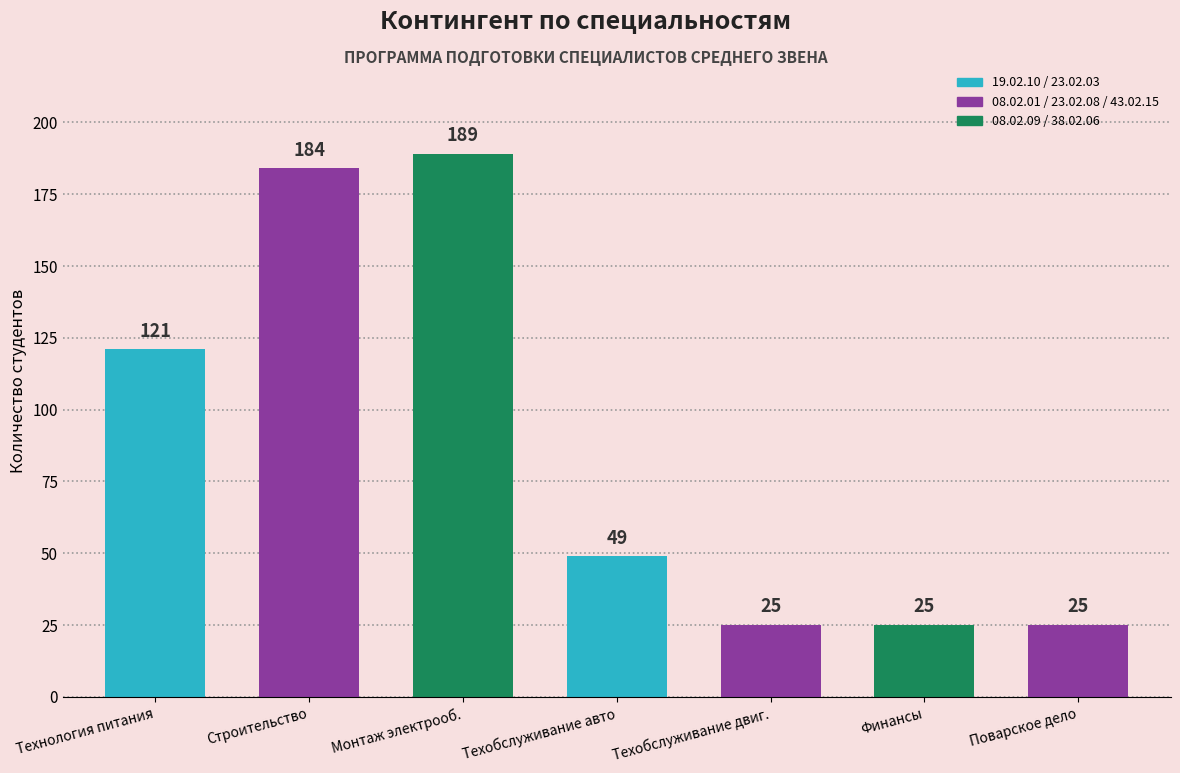

Is it true that the value at Финансы is 38?

False